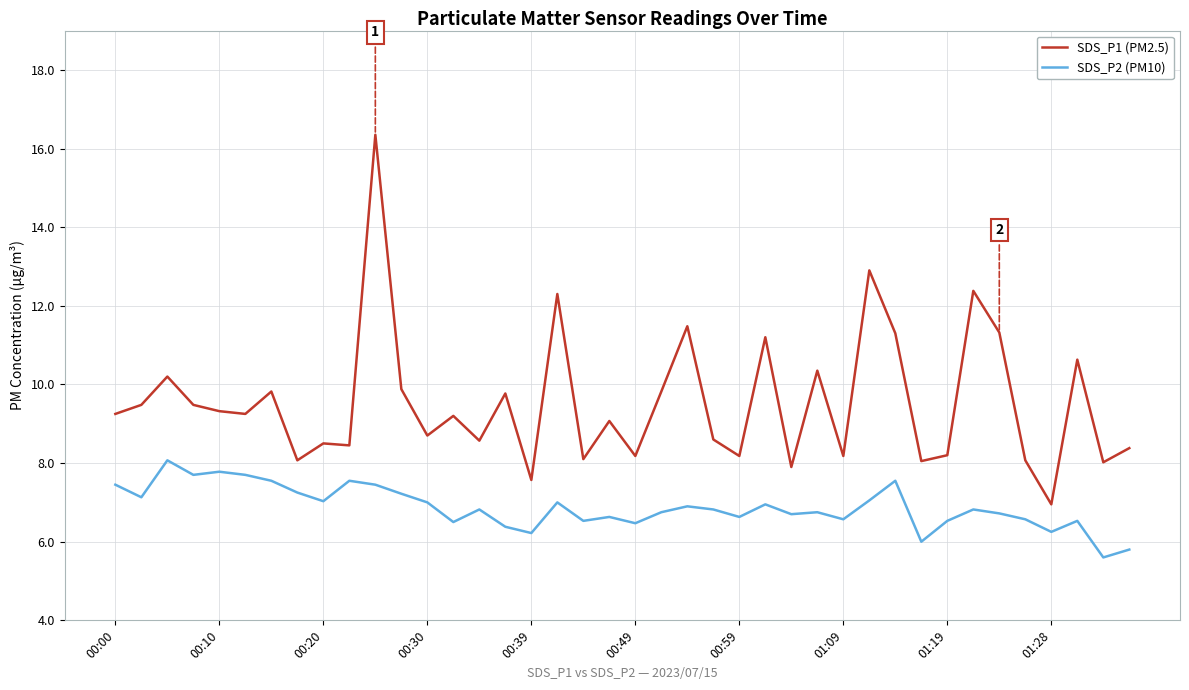

What is the difference between the maximum and minimum values in the SDS_P1 (PM2.5) series?

9.4